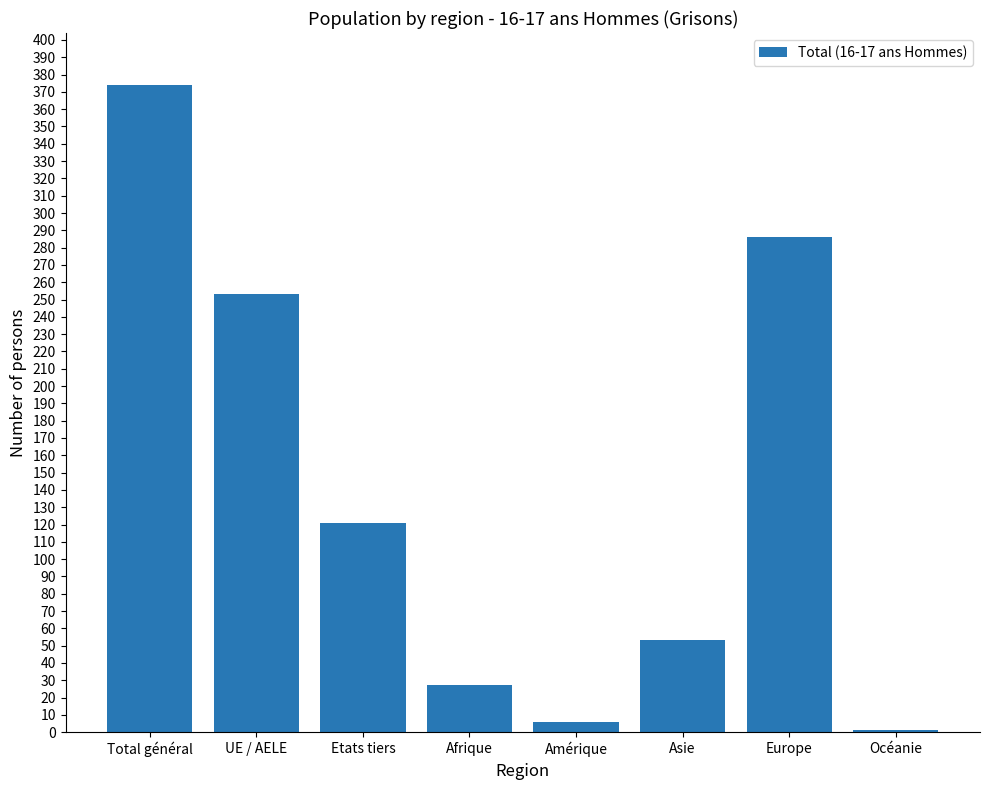

Are the bars horizontal?

No